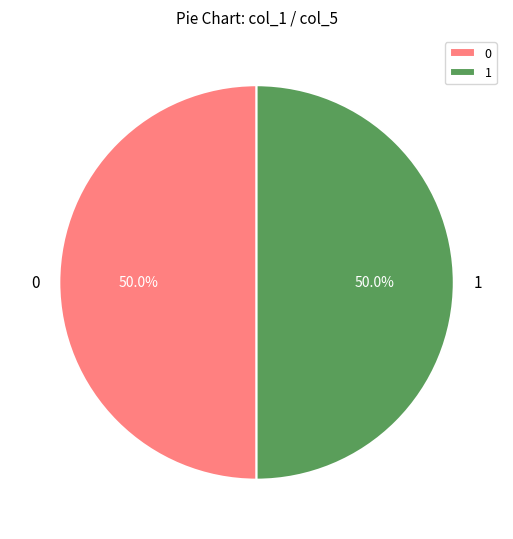

What is the ratio of the value at 0 to the value at 1?

1.0